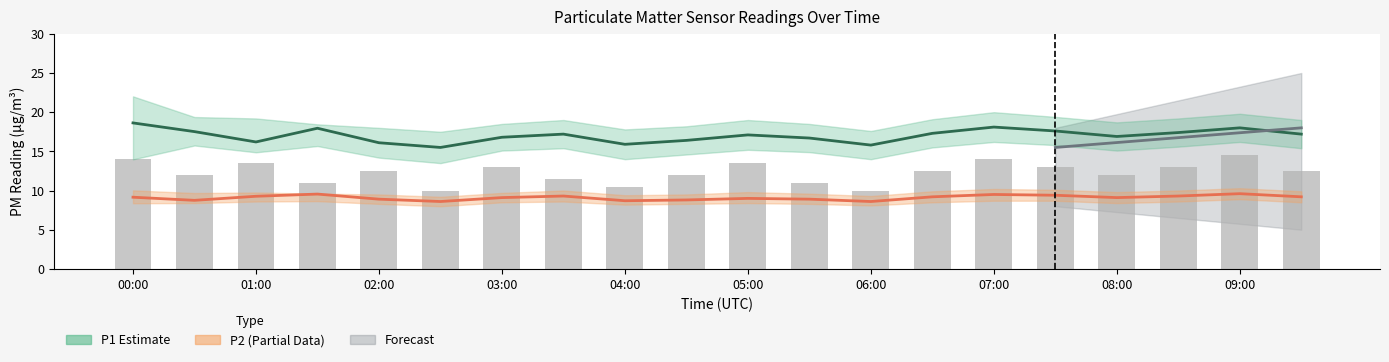

Reading left to right, list all the values displayed in this chart.

P1 Estimate: 18.6	17.5	16.2	17.9	16.1	15.5	16.8	17.2	15.9	16.4	17.1	16.7	15.8	17.3	18.1	17.6	16.9	17.4	18.0	17.2
P2 Estimate: 9.2	8.8	9.3	9.6	8.9	8.6	9.1	9.3	8.7	8.8	9.0	8.9	8.6	9.2	9.5	9.4	9.1	9.3	9.6	9.2
Raw counts: 14.0	12.0	13.5	11.0	12.5	10.0	13.0	11.5	10.5	12.0	13.5	11.0	10.0	12.5	14.0	13.0	12.0	13.0	14.5	12.5